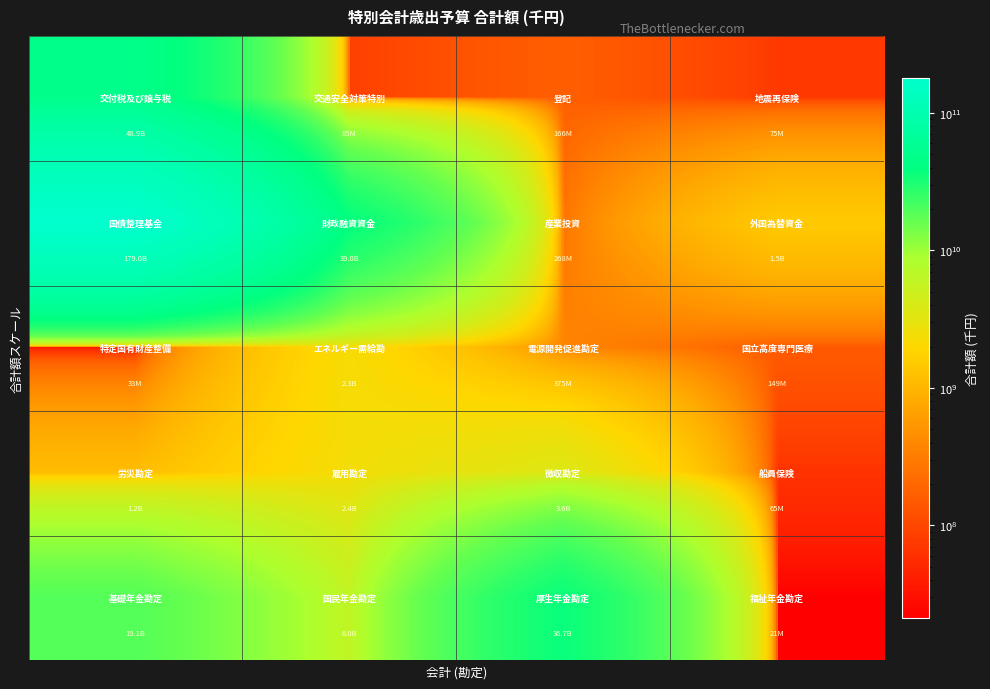

How many series are shown in this chart?

5